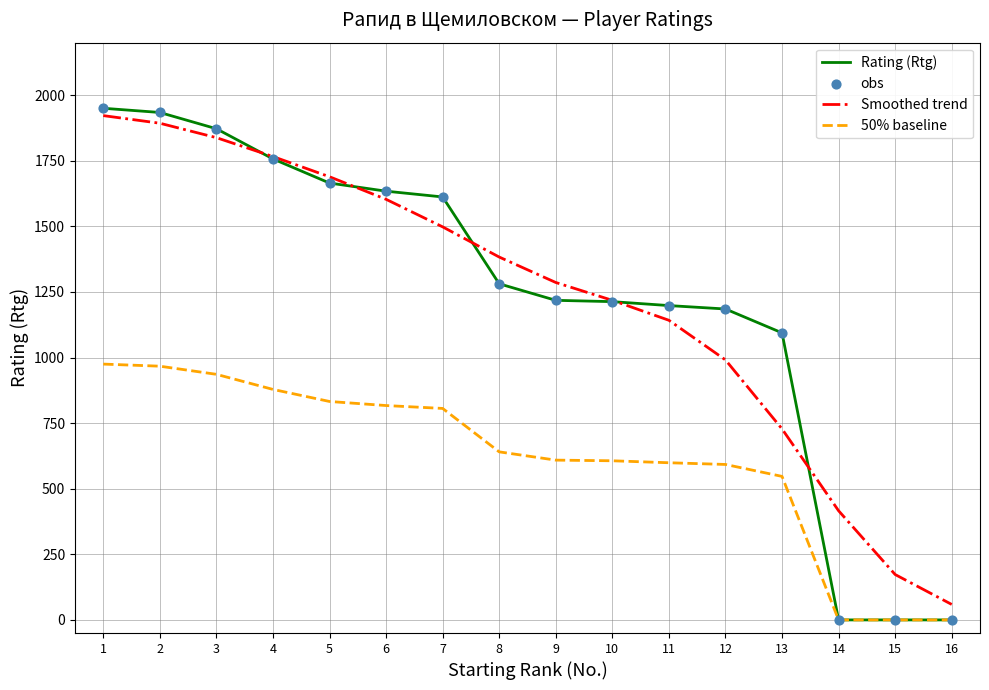

What is the spread (max minus min) of values at 14?

416.0